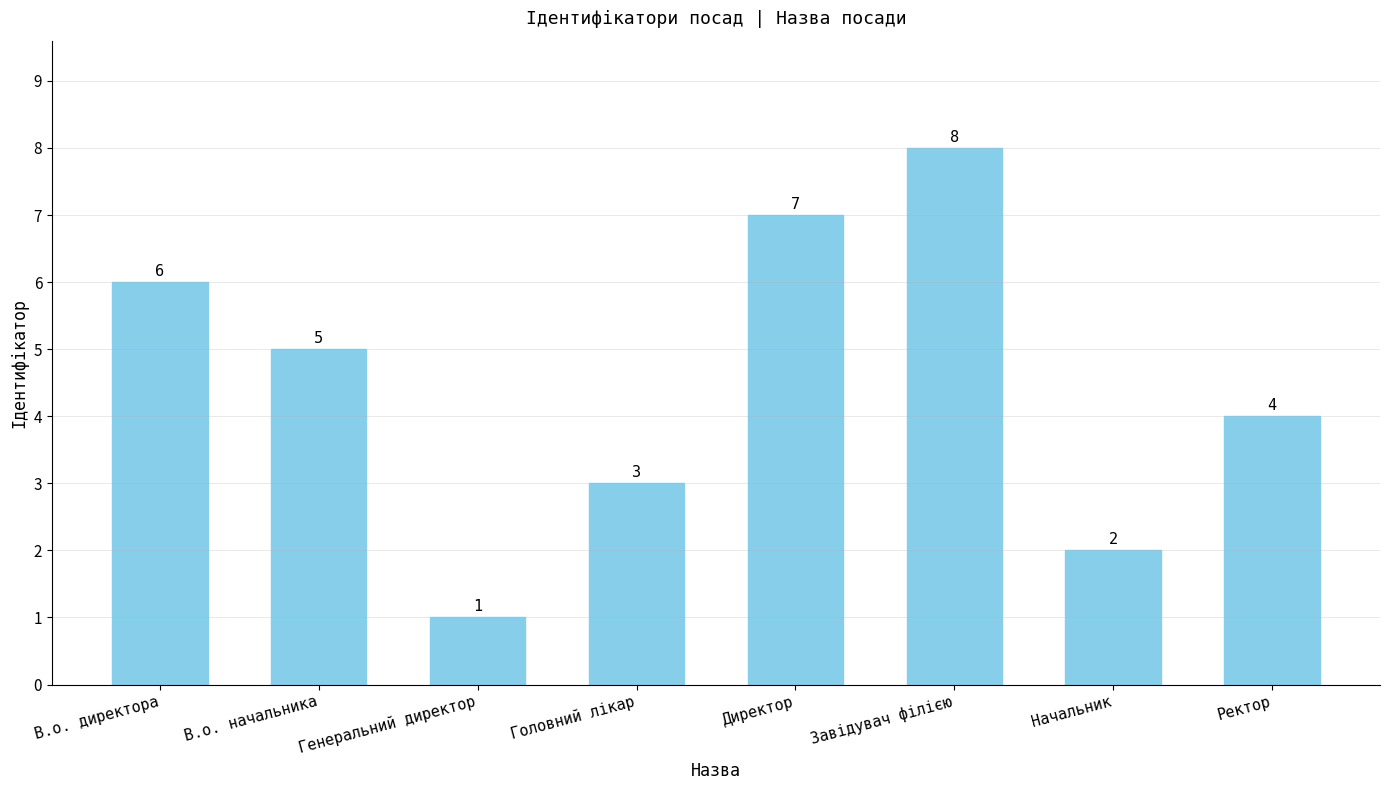

What is the greatest value displayed?

8